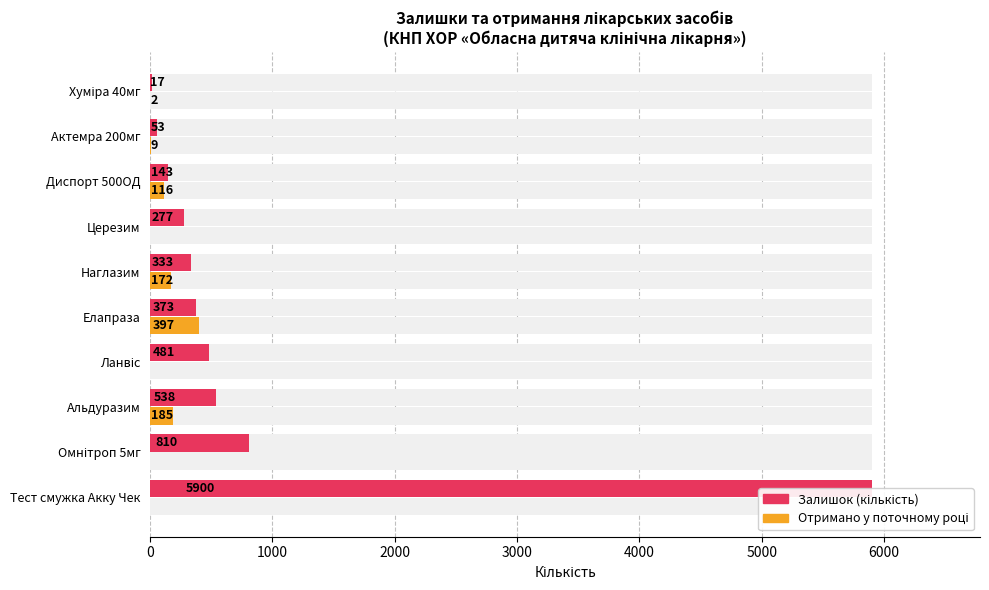

What is the value of the Отримано у поточному році bar at the 6th from the left?

172